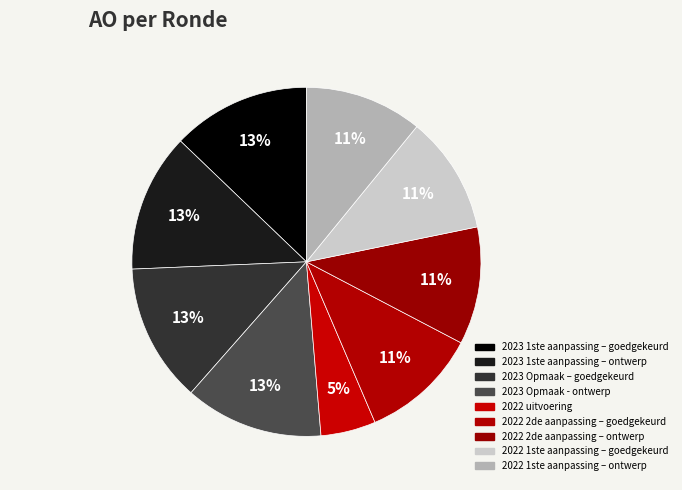

True or false: 2023 Opmaak - ontwerp accounts for 21% of the total.

False